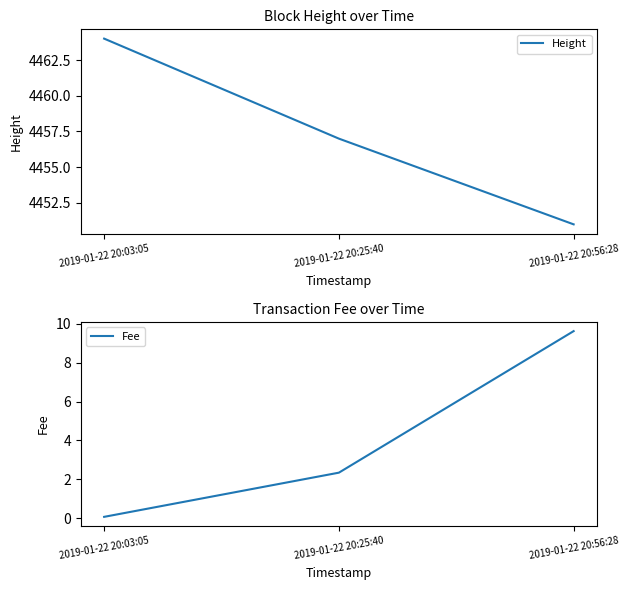

Is it true that Fee equals 3.6 at 2019-01-22 20:25:40?

False